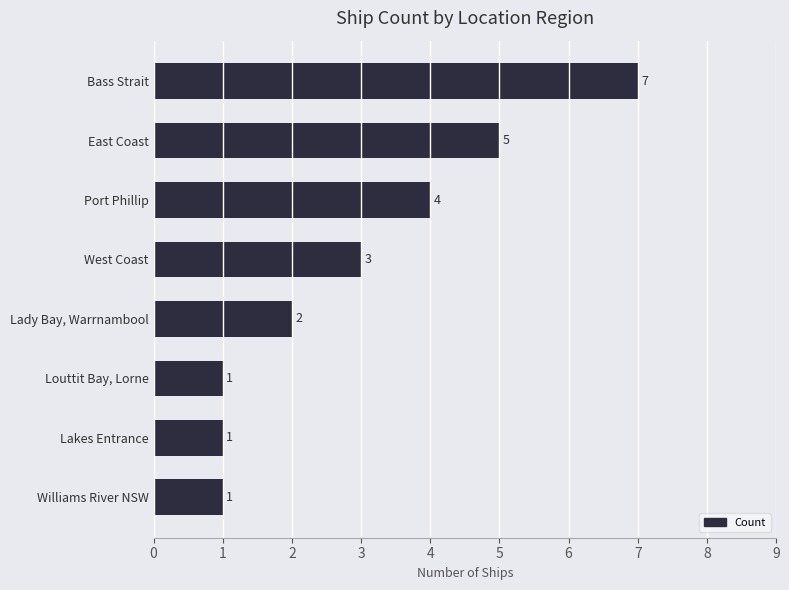

What is the average value?

3